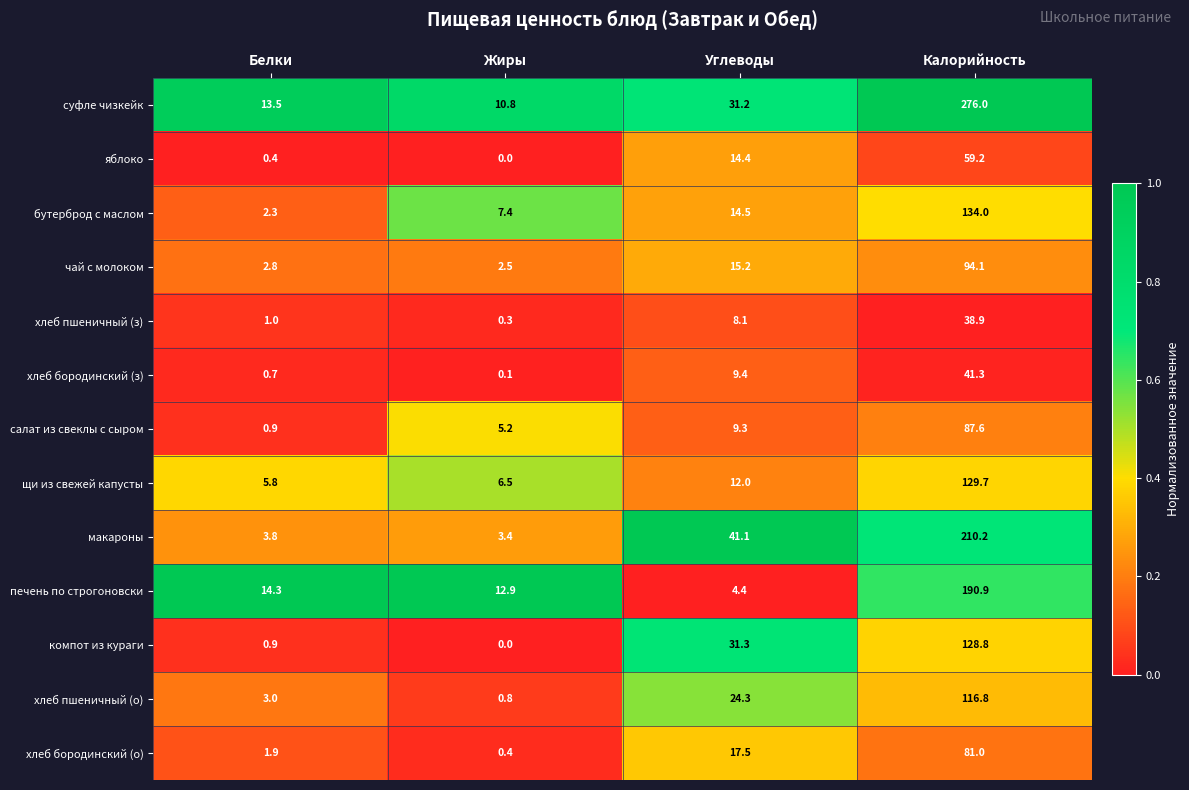

Rank the series by their maximum value, from highest to lowest.

суфле чизкейк, макароны, печень по строгоновски, бутерброд с маслом, щи из свежей капусты, компот из кураги, хлеб пшеничный (о), чай с молоком, салат из свеклы с сыром, хлеб бородинский (о), яблоко, хлеб бородинский (з), хлеб пшеничный (з)